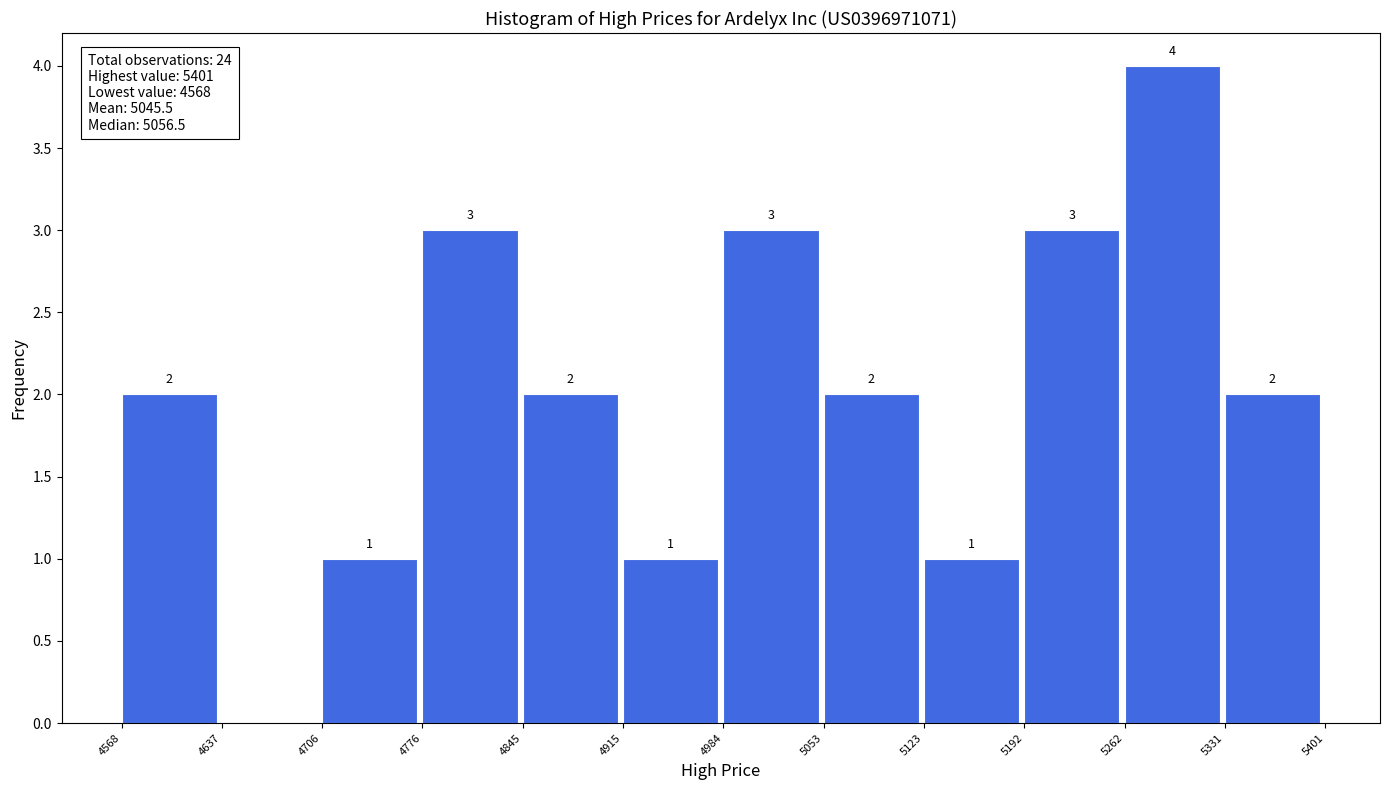

Over which range of the x-axis is the bar tallest?

5262 to 5331